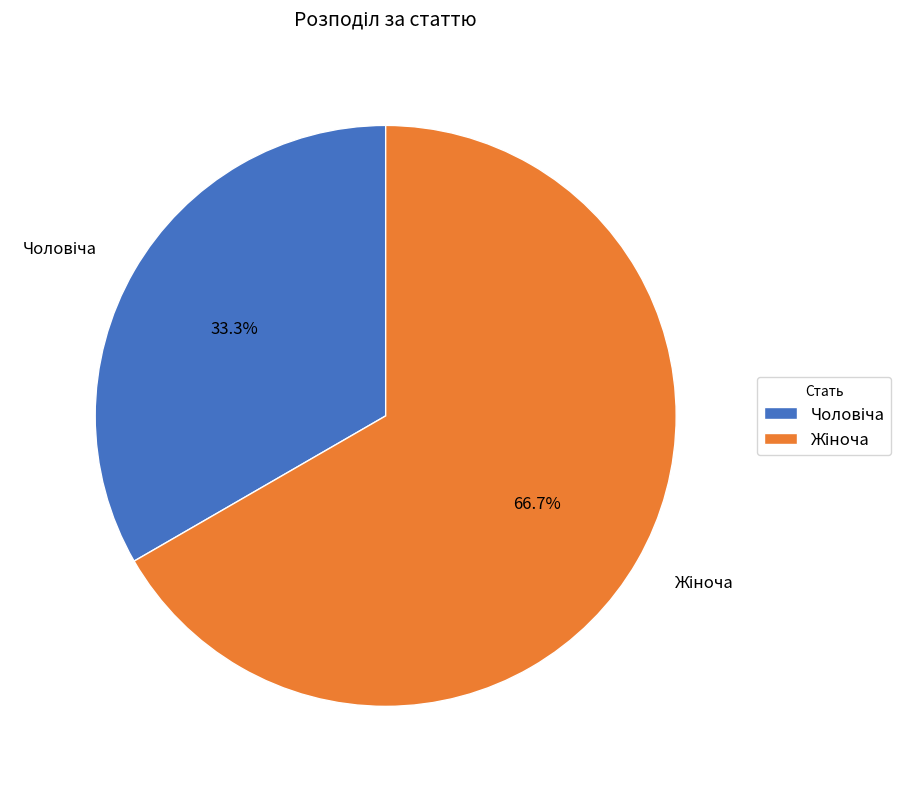

To the nearest percent, what is the difference between the largest and smallest slice percentages?

33%